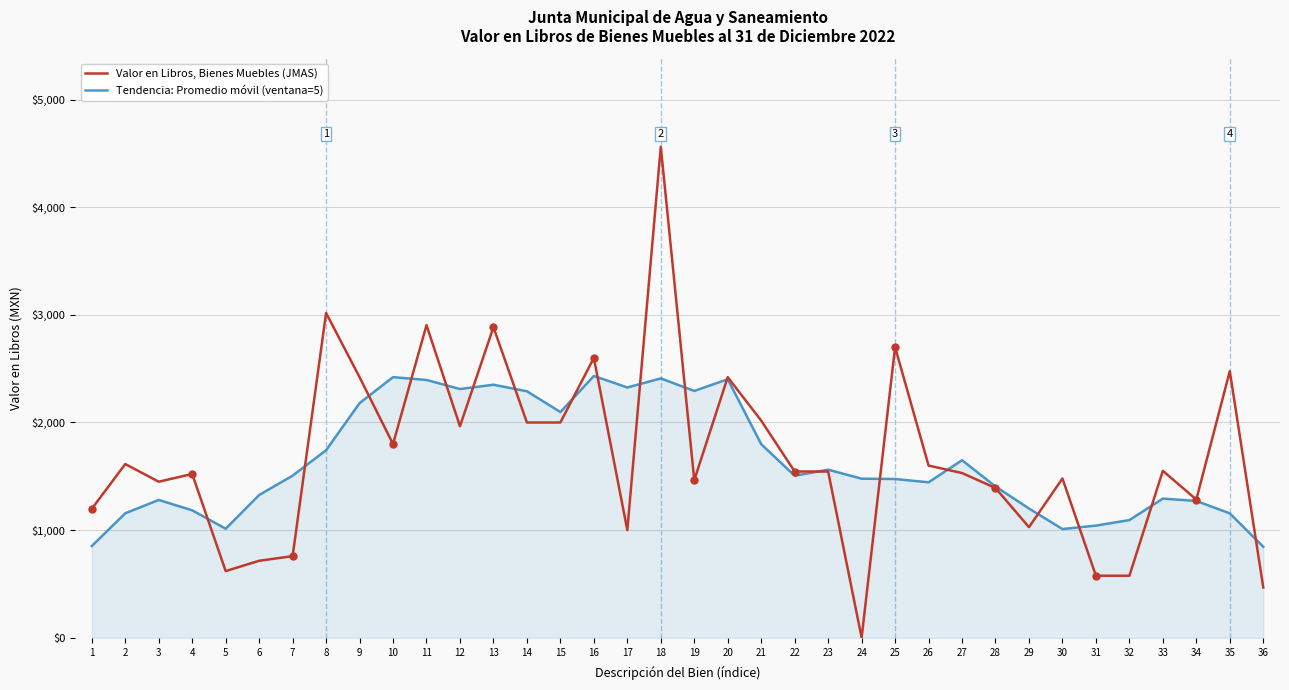

At which category does the chart reach its peak across all series?

18